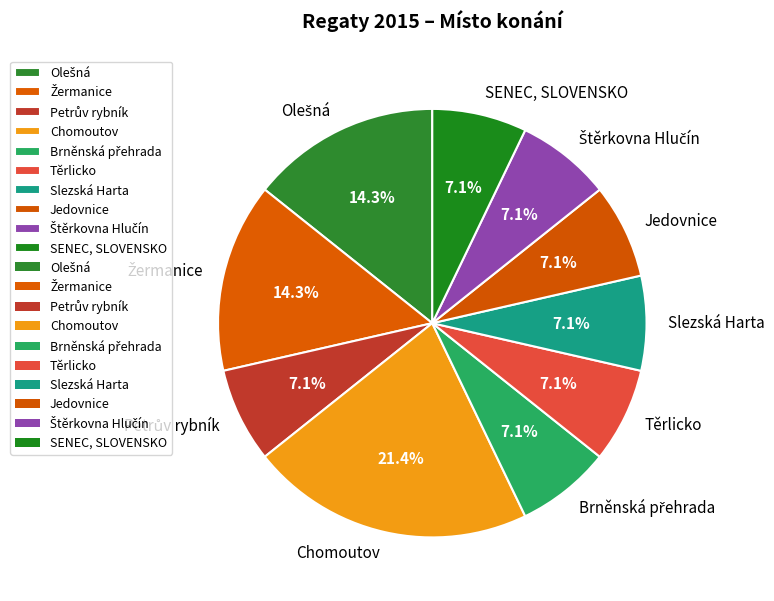

Does Chomoutov account for over 50% of the chart?

No